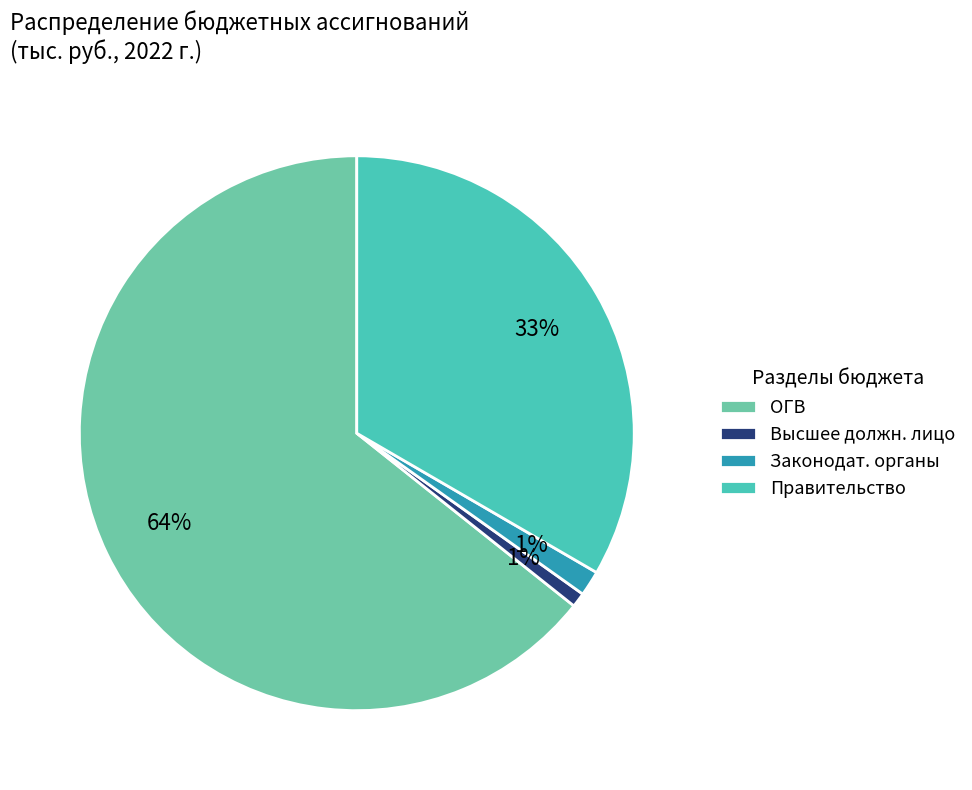

To the nearest percent, what is the average slice percentage?

25%